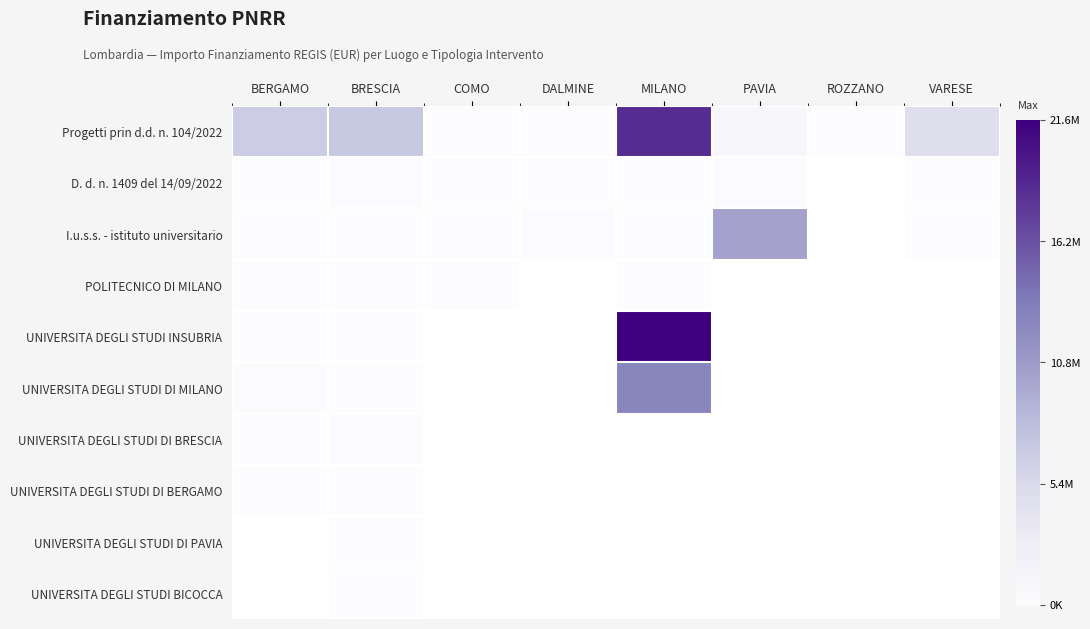

Which has a higher value, ROZZANO or DALMINE?

DALMINE